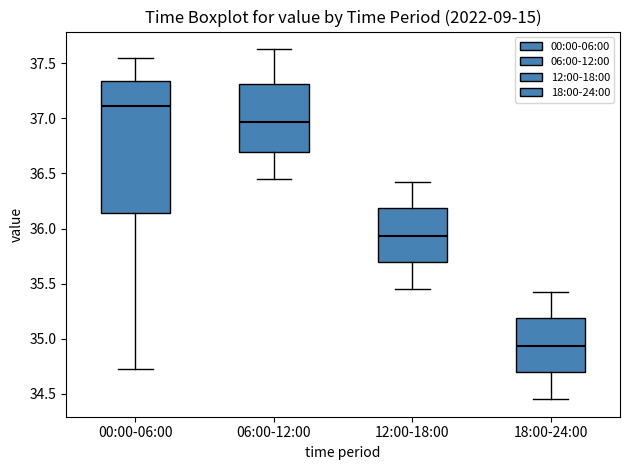

Reading left to right, transcribe this box plot: for each box, give where its median line is, the range the box spans, and where its two whiskers end, as read against the y-axis. The values are not printed on the chart, so give them approximately, as read against the axis.

00:00-06:00: median 37.10, box 36.15 to 37.35, whiskers 34.75 to 37.55
06:00-12:00: median 36.95, box 36.70 to 37.30, whiskers 36.45 to 37.65
12:00-18:00: median 35.95, box 35.70 to 36.20, whiskers 35.45 to 36.40
18:00-24:00: median 34.95, box 34.70 to 35.20, whiskers 34.45 to 35.40